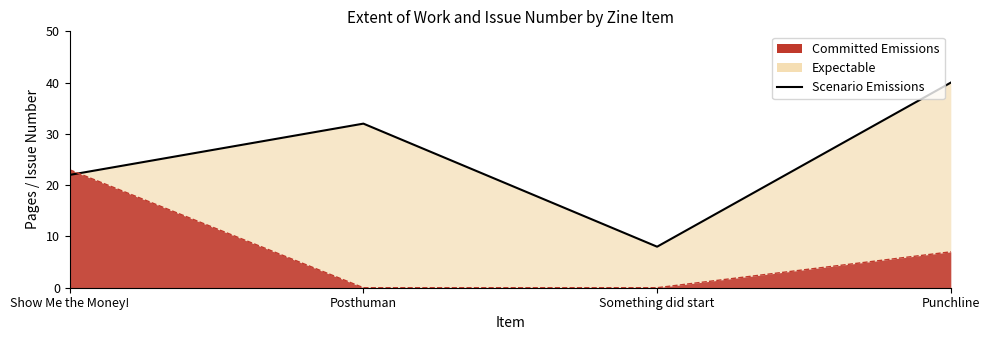

Is it true that the value at Show Me the Money! is 37?

False